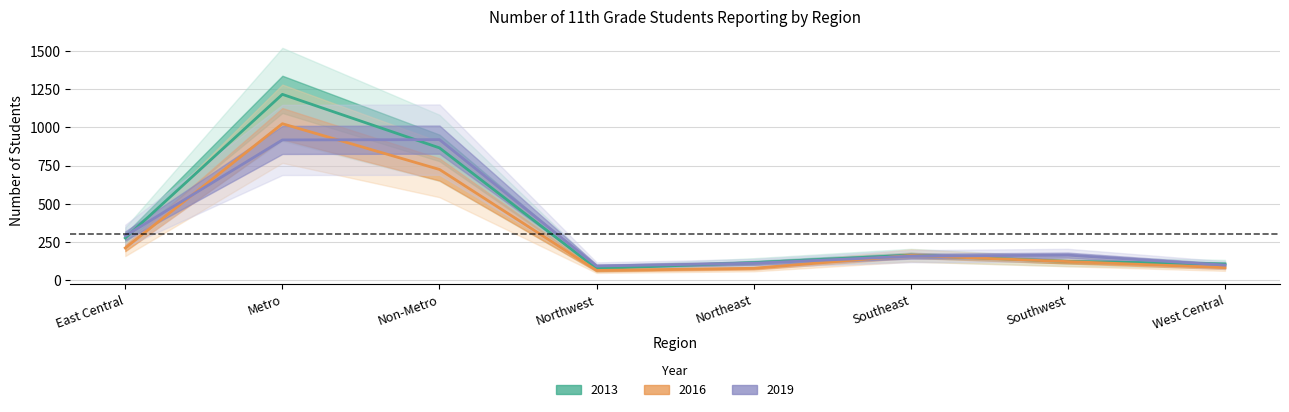

Which series changed the most between East Central and Southeast?

2019